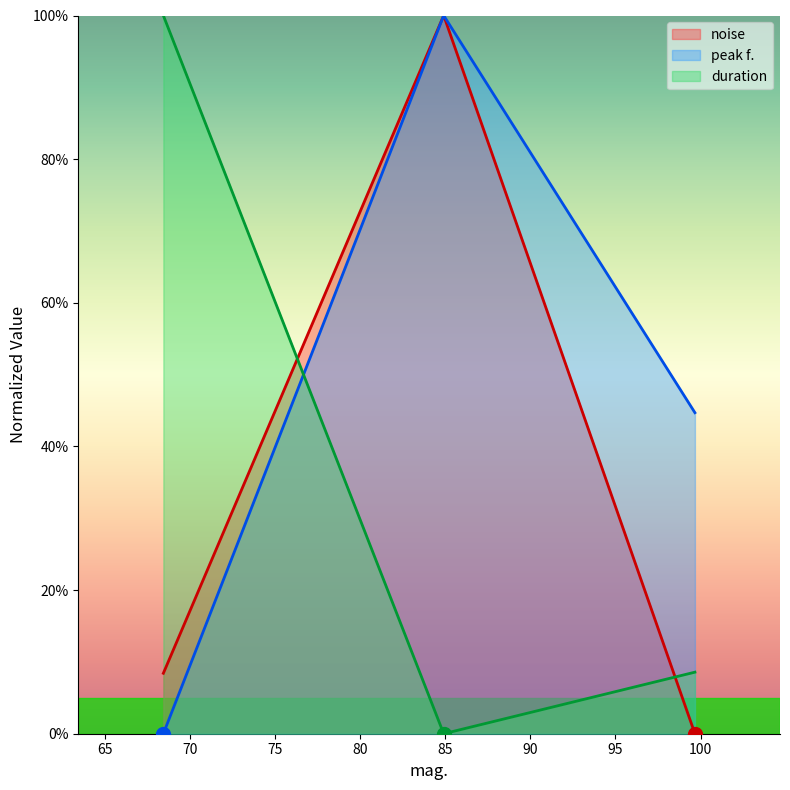

What is the highest value of the noise series?

100.0